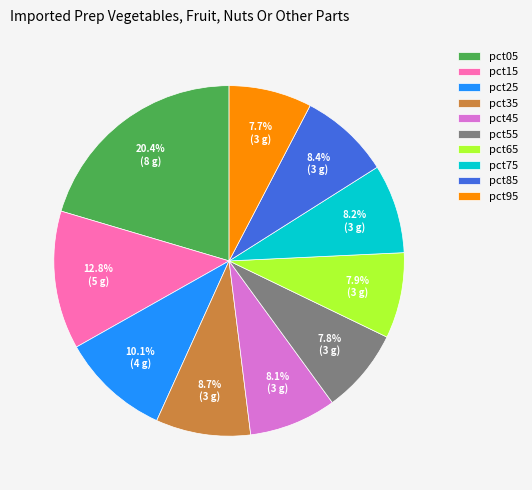

Count the number of slices in the pie.

10